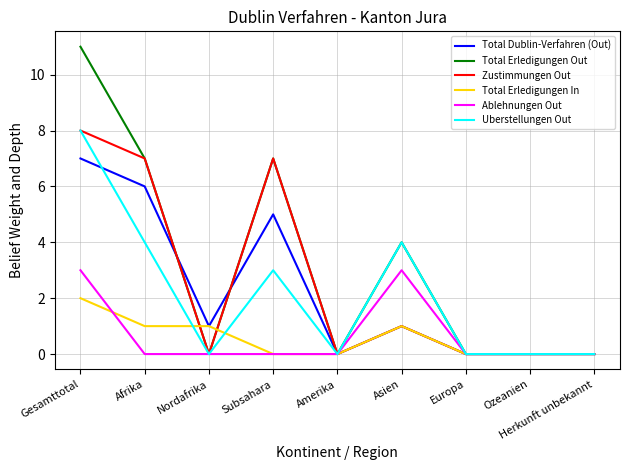

What is the difference between the highest and lowest values at Gesamttotal?

9